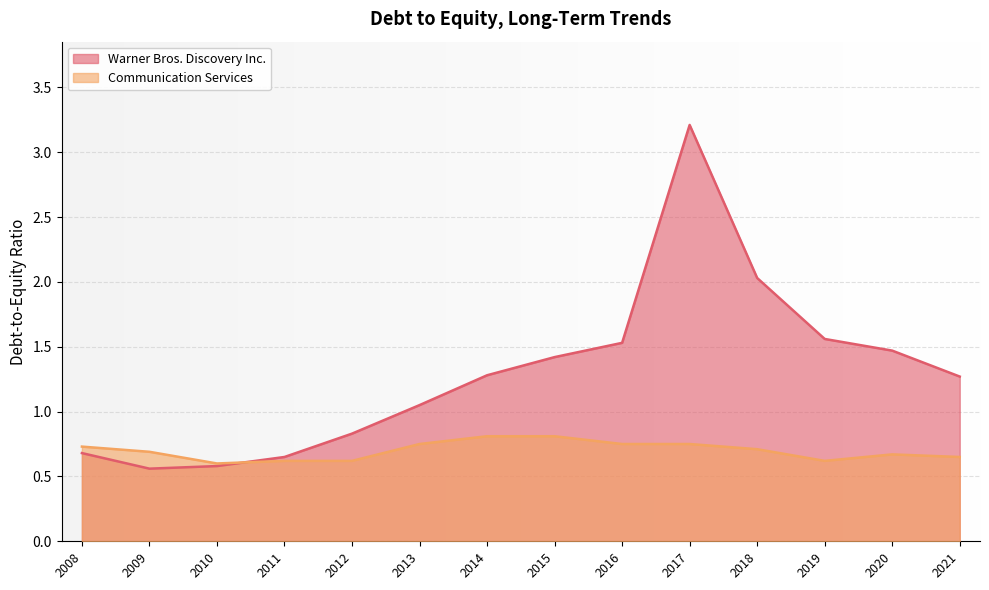

At which label is Communication Services closest to 0?

2010